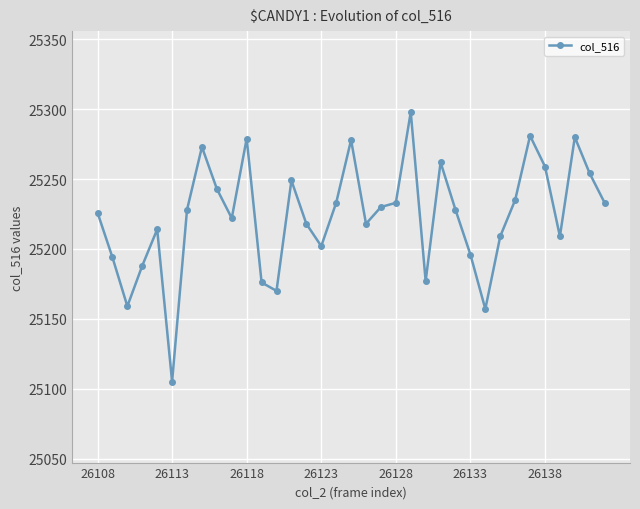

What is the value of the 4th point from the left?

25188